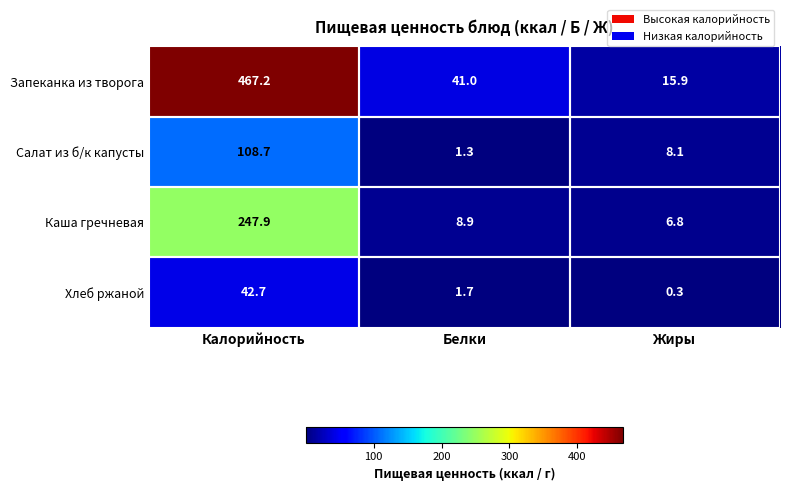

At Калорийность, list the series in order from smallest to largest.

Хлеб ржаной, Салат из б/к капусты, Каша гречневая, Запеканка из творога